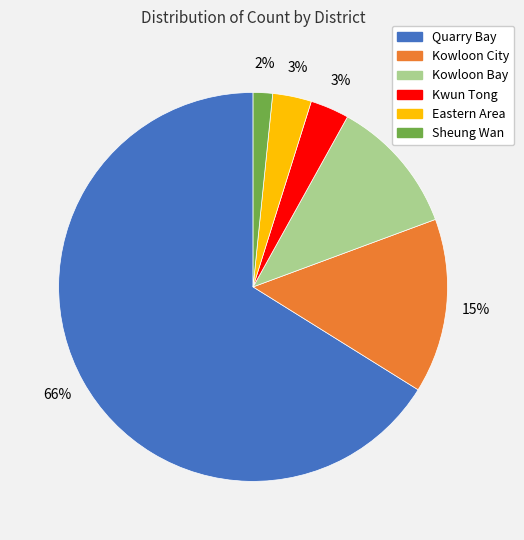

To the nearest percent, what portion does Kowloon City represent?

15%